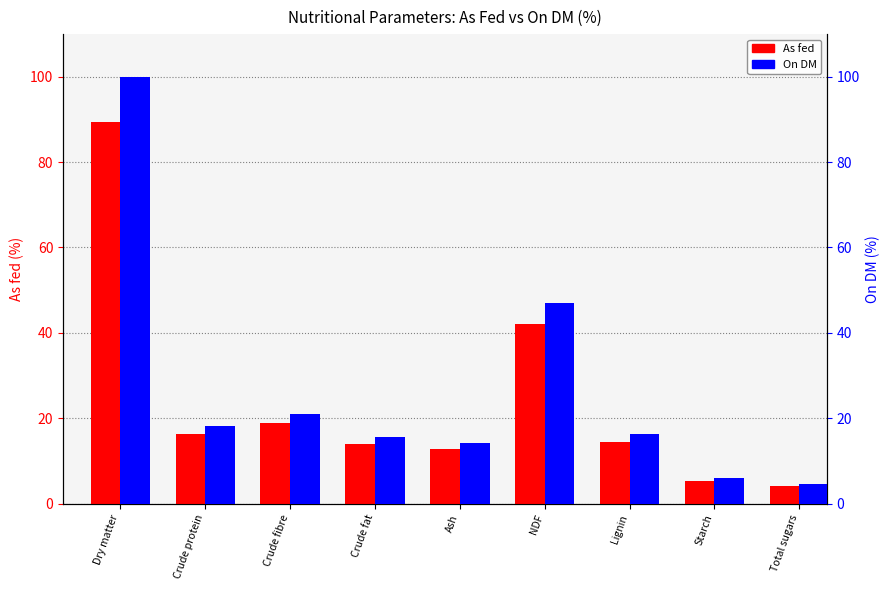

How many values in the As fed series exceed 14?

5